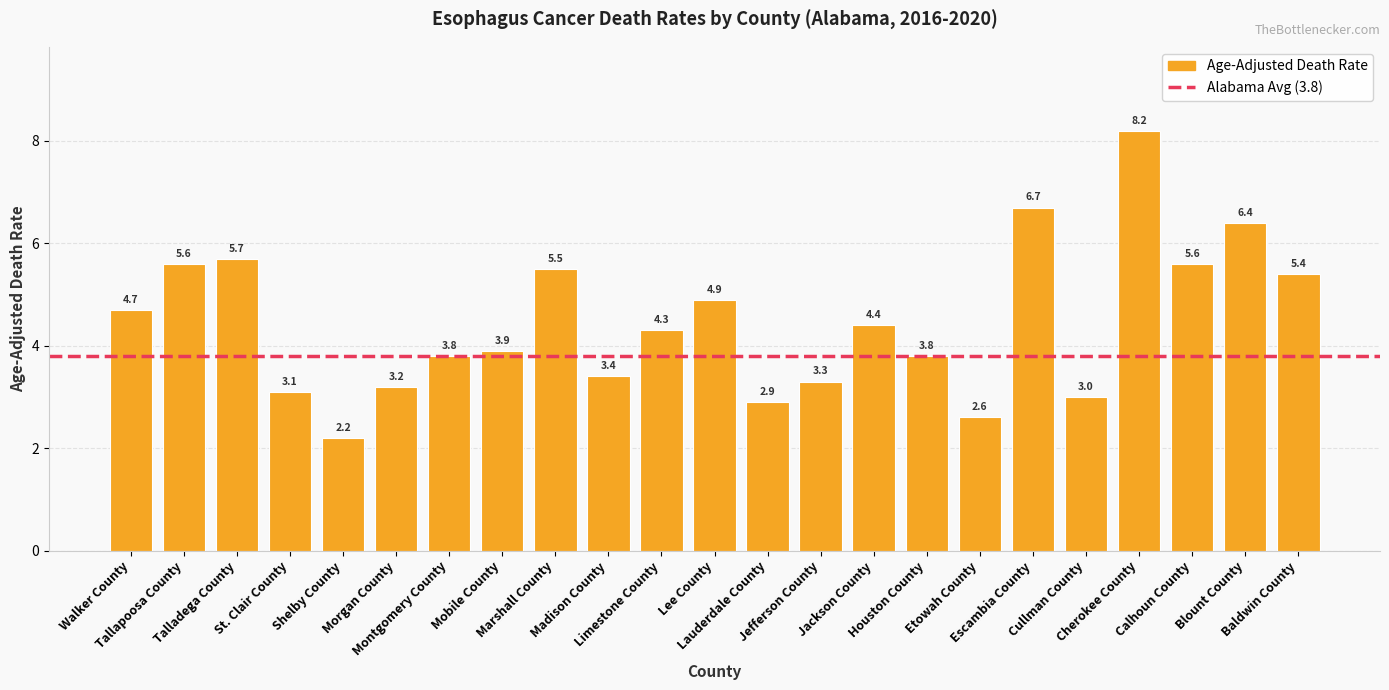

What is the value of the 18th bar from the left?

6.7